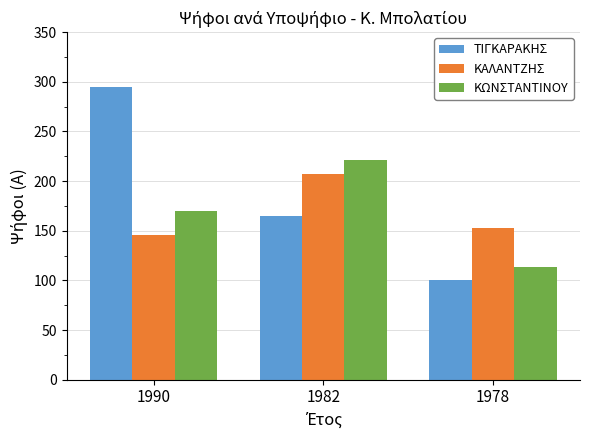

Which series has the largest total across all categories?

ΤΙΓΚΑΡΑΚΗΣ